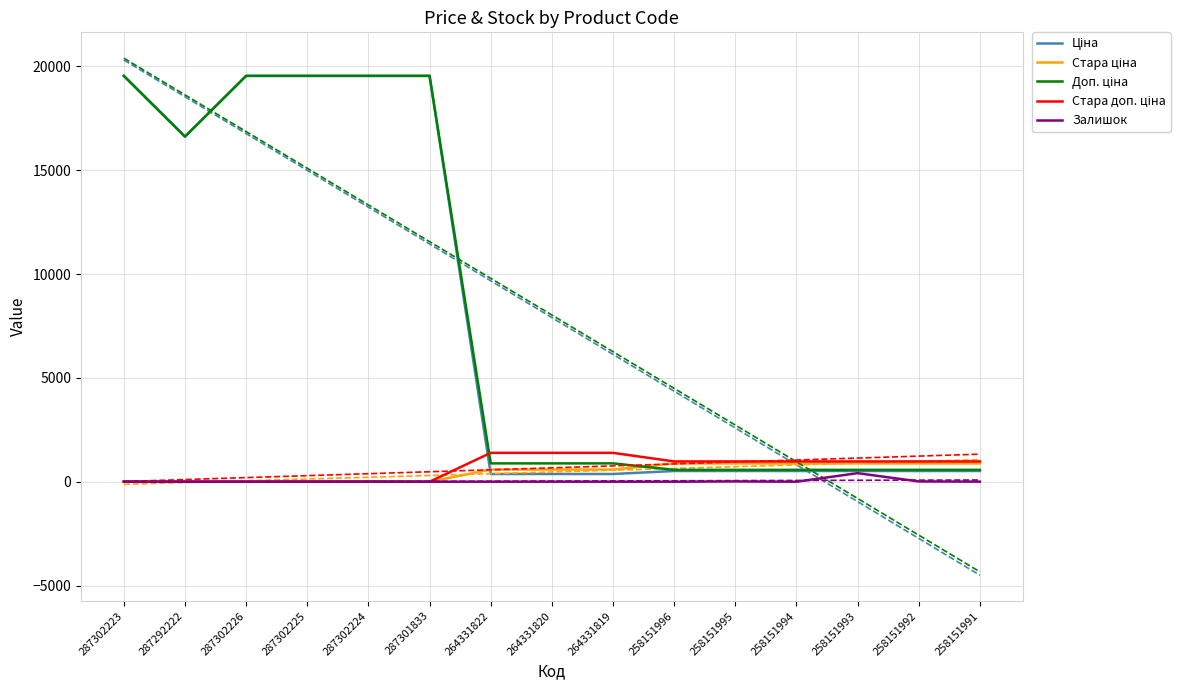

Where does the Ціна series first go above 515?

287302223